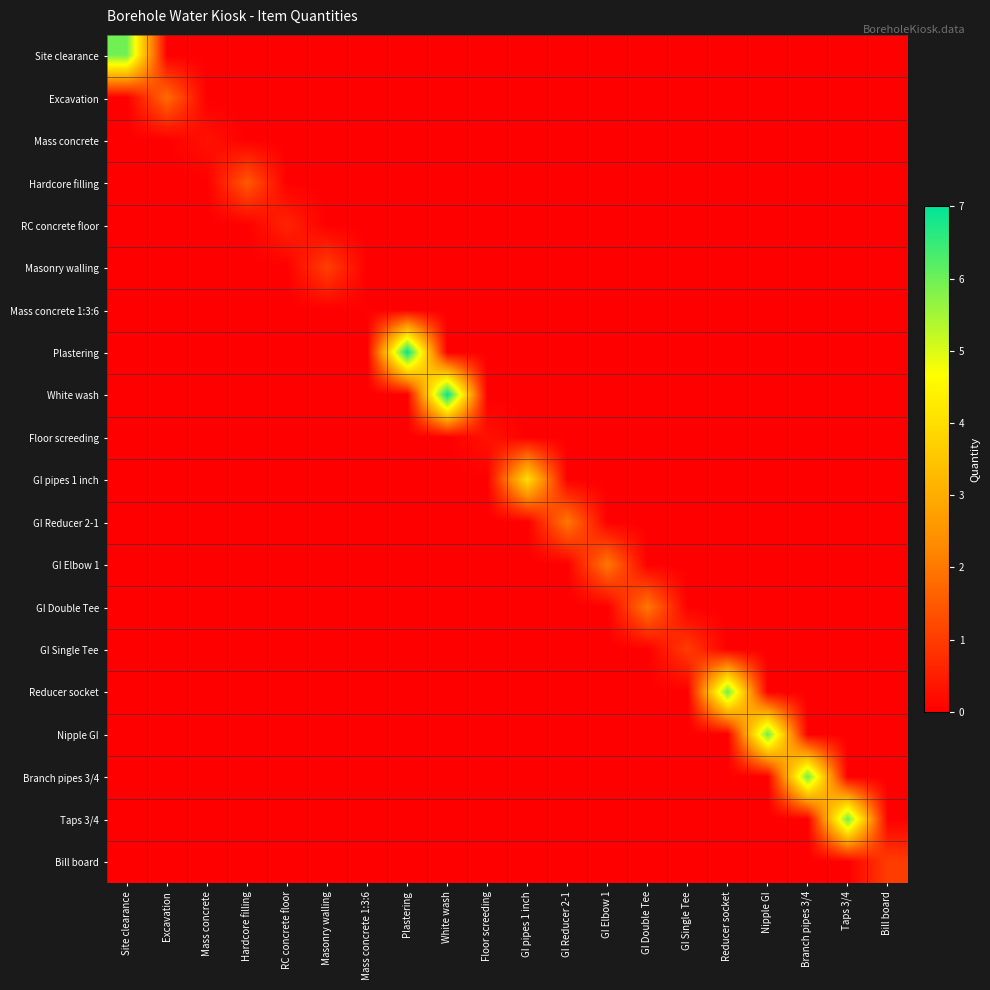

Reading left to right, what are all the values shown in this chart?

Site clearance: Site clearance=5.9	Excavation=0.0	Mass concrete=0.0	Hardcore filling=0.0	RC concrete floor=0.0	Masonry walling=0.0	Mass concrete 1:3:6=0.0	Plastering=0.0	White wash=0.0	Floor screeding=0.0	GI pipes 1 inch=0.0	GI Reducer 2-1=0.0	GI Elbow 1=0.0	GI Double Tee=0.0	GI Single Tee=0.0	Reducer socket=0.0	Nipple GI=0.0	Branch pipes 3/4=0.0	Taps 3/4=0.0	Bill board=0.0
Excavation: Site clearance=0.0	Excavation=1.8	Mass concrete=0.0	Hardcore filling=0.0	RC concrete floor=0.0	Masonry walling=0.0	Mass concrete 1:3:6=0.0	Plastering=0.0	White wash=0.0	Floor screeding=0.0	GI pipes 1 inch=0.0	GI Reducer 2-1=0.0	GI Elbow 1=0.0	GI Double Tee=0.0	GI Single Tee=0.0	Reducer socket=0.0	Nipple GI=0.0	Branch pipes 3/4=0.0	Taps 3/4=0.0	Bill board=0.0
Mass concrete: Site clearance=0.0	Excavation=0.0	Mass concrete=0.3	Hardcore filling=0.0	RC concrete floor=0.0	Masonry walling=0.0	Mass concrete 1:3:6=0.0	Plastering=0.0	White wash=0.0	Floor screeding=0.0	GI pipes 1 inch=0.0	GI Reducer 2-1=0.0	GI Elbow 1=0.0	GI Double Tee=0.0	GI Single Tee=0.0	Reducer socket=0.0	Nipple GI=0.0	Branch pipes 3/4=0.0	Taps 3/4=0.0	Bill board=0.0
Hardcore filling: Site clearance=0.0	Excavation=0.0	Mass concrete=0.0	Hardcore filling=1.5	RC concrete floor=0.0	Masonry walling=0.0	Mass concrete 1:3:6=0.0	Plastering=0.0	White wash=0.0	Floor screeding=0.0	GI pipes 1 inch=0.0	GI Reducer 2-1=0.0	GI Elbow 1=0.0	GI Double Tee=0.0	GI Single Tee=0.0	Reducer socket=0.0	Nipple GI=0.0	Branch pipes 3/4=0.0	Taps 3/4=0.0	Bill board=0.0
RC concrete floor: Site clearance=0.0	Excavation=0.0	Mass concrete=0.0	Hardcore filling=0.0	RC concrete floor=0.6	Masonry walling=0.0	Mass concrete 1:3:6=0.0	Plastering=0.0	White wash=0.0	Floor screeding=0.0	GI pipes 1 inch=0.0	GI Reducer 2-1=0.0	GI Elbow 1=0.0	GI Double Tee=0.0	GI Single Tee=0.0	Reducer socket=0.0	Nipple GI=0.0	Branch pipes 3/4=0.0	Taps 3/4=0.0	Bill board=0.0
Masonry walling: Site clearance=0.0	Excavation=0.0	Mass concrete=0.0	Hardcore filling=0.0	RC concrete floor=0.0	Masonry walling=1.1	Mass concrete 1:3:6=0.0	Plastering=0.0	White wash=0.0	Floor screeding=0.0	GI pipes 1 inch=0.0	GI Reducer 2-1=0.0	GI Elbow 1=0.0	GI Double Tee=0.0	GI Single Tee=0.0	Reducer socket=0.0	Nipple GI=0.0	Branch pipes 3/4=0.0	Taps 3/4=0.0	Bill board=0.0
Mass concrete 1:3:6: Site clearance=0.0	Excavation=0.0	Mass concrete=0.0	Hardcore filling=0.0	RC concrete floor=0.0	Masonry walling=0.0	Mass concrete 1:3:6=0.0	Plastering=0.0	White wash=0.0	Floor screeding=0.0	GI pipes 1 inch=0.0	GI Reducer 2-1=0.0	GI Elbow 1=0.0	GI Double Tee=0.0	GI Single Tee=0.0	Reducer socket=0.0	Nipple GI=0.0	Branch pipes 3/4=0.0	Taps 3/4=0.0	Bill board=0.0
Plastering: Site clearance=0.0	Excavation=0.0	Mass concrete=0.0	Hardcore filling=0.0	RC concrete floor=0.0	Masonry walling=0.0	Mass concrete 1:3:6=0.0	Plastering=7.0	White wash=0.0	Floor screeding=0.0	GI pipes 1 inch=0.0	GI Reducer 2-1=0.0	GI Elbow 1=0.0	GI Double Tee=0.0	GI Single Tee=0.0	Reducer socket=0.0	Nipple GI=0.0	Branch pipes 3/4=0.0	Taps 3/4=0.0	Bill board=0.0
White wash: Site clearance=0.0	Excavation=0.0	Mass concrete=0.0	Hardcore filling=0.0	RC concrete floor=0.0	Masonry walling=0.0	Mass concrete 1:3:6=0.0	Plastering=0.0	White wash=7.0	Floor screeding=0.0	GI pipes 1 inch=0.0	GI Reducer 2-1=0.0	GI Elbow 1=0.0	GI Double Tee=0.0	GI Single Tee=0.0	Reducer socket=0.0	Nipple GI=0.0	Branch pipes 3/4=0.0	Taps 3/4=0.0	Bill board=0.0
Floor screeding: Site clearance=0.0	Excavation=0.0	Mass concrete=0.0	Hardcore filling=0.0	RC concrete floor=0.0	Masonry walling=0.0	Mass concrete 1:3:6=0.0	Plastering=0.0	White wash=0.0	Floor screeding=0.3	GI pipes 1 inch=0.0	GI Reducer 2-1=0.0	GI Elbow 1=0.0	GI Double Tee=0.0	GI Single Tee=0.0	Reducer socket=0.0	Nipple GI=0.0	Branch pipes 3/4=0.0	Taps 3/4=0.0	Bill board=0.0
GI pipes 1 inch: Site clearance=0.0	Excavation=0.0	Mass concrete=0.0	Hardcore filling=0.0	RC concrete floor=0.0	Masonry walling=0.0	Mass concrete 1:3:6=0.0	Plastering=0.0	White wash=0.0	Floor screeding=0.0	GI pipes 1 inch=4.0	GI Reducer 2-1=0.0	GI Elbow 1=0.0	GI Double Tee=0.0	GI Single Tee=0.0	Reducer socket=0.0	Nipple GI=0.0	Branch pipes 3/4=0.0	Taps 3/4=0.0	Bill board=0.0
GI Reducer 2-1: Site clearance=0.0	Excavation=0.0	Mass concrete=0.0	Hardcore filling=0.0	RC concrete floor=0.0	Masonry walling=0.0	Mass concrete 1:3:6=0.0	Plastering=0.0	White wash=0.0	Floor screeding=0.0	GI pipes 1 inch=0.0	GI Reducer 2-1=2.0	GI Elbow 1=0.0	GI Double Tee=0.0	GI Single Tee=0.0	Reducer socket=0.0	Nipple GI=0.0	Branch pipes 3/4=0.0	Taps 3/4=0.0	Bill board=0.0
GI Elbow 1: Site clearance=0.0	Excavation=0.0	Mass concrete=0.0	Hardcore filling=0.0	RC concrete floor=0.0	Masonry walling=0.0	Mass concrete 1:3:6=0.0	Plastering=0.0	White wash=0.0	Floor screeding=0.0	GI pipes 1 inch=0.0	GI Reducer 2-1=0.0	GI Elbow 1=2.0	GI Double Tee=0.0	GI Single Tee=0.0	Reducer socket=0.0	Nipple GI=0.0	Branch pipes 3/4=0.0	Taps 3/4=0.0	Bill board=0.0
GI Double Tee: Site clearance=0.0	Excavation=0.0	Mass concrete=0.0	Hardcore filling=0.0	RC concrete floor=0.0	Masonry walling=0.0	Mass concrete 1:3:6=0.0	Plastering=0.0	White wash=0.0	Floor screeding=0.0	GI pipes 1 inch=0.0	GI Reducer 2-1=0.0	GI Elbow 1=0.0	GI Double Tee=2.0	GI Single Tee=0.0	Reducer socket=0.0	Nipple GI=0.0	Branch pipes 3/4=0.0	Taps 3/4=0.0	Bill board=0.0
GI Single Tee: Site clearance=0.0	Excavation=0.0	Mass concrete=0.0	Hardcore filling=0.0	RC concrete floor=0.0	Masonry walling=0.0	Mass concrete 1:3:6=0.0	Plastering=0.0	White wash=0.0	Floor screeding=0.0	GI pipes 1 inch=0.0	GI Reducer 2-1=0.0	GI Elbow 1=0.0	GI Double Tee=0.0	GI Single Tee=1.0	Reducer socket=0.0	Nipple GI=0.0	Branch pipes 3/4=0.0	Taps 3/4=0.0	Bill board=0.0
Reducer socket: Site clearance=0.0	Excavation=0.0	Mass concrete=0.0	Hardcore filling=0.0	RC concrete floor=0.0	Masonry walling=0.0	Mass concrete 1:3:6=0.0	Plastering=0.0	White wash=0.0	Floor screeding=0.0	GI pipes 1 inch=0.0	GI Reducer 2-1=0.0	GI Elbow 1=0.0	GI Double Tee=0.0	GI Single Tee=0.0	Reducer socket=6.0	Nipple GI=0.0	Branch pipes 3/4=0.0	Taps 3/4=0.0	Bill board=0.0
Nipple GI: Site clearance=0.0	Excavation=0.0	Mass concrete=0.0	Hardcore filling=0.0	RC concrete floor=0.0	Masonry walling=0.0	Mass concrete 1:3:6=0.0	Plastering=0.0	White wash=0.0	Floor screeding=0.0	GI pipes 1 inch=0.0	GI Reducer 2-1=0.0	GI Elbow 1=0.0	GI Double Tee=0.0	GI Single Tee=0.0	Reducer socket=0.0	Nipple GI=6.0	Branch pipes 3/4=0.0	Taps 3/4=0.0	Bill board=0.0
Branch pipes 3/4: Site clearance=0.0	Excavation=0.0	Mass concrete=0.0	Hardcore filling=0.0	RC concrete floor=0.0	Masonry walling=0.0	Mass concrete 1:3:6=0.0	Plastering=0.0	White wash=0.0	Floor screeding=0.0	GI pipes 1 inch=0.0	GI Reducer 2-1=0.0	GI Elbow 1=0.0	GI Double Tee=0.0	GI Single Tee=0.0	Reducer socket=0.0	Nipple GI=0.0	Branch pipes 3/4=6.0	Taps 3/4=0.0	Bill board=0.0
Taps 3/4: Site clearance=0.0	Excavation=0.0	Mass concrete=0.0	Hardcore filling=0.0	RC concrete floor=0.0	Masonry walling=0.0	Mass concrete 1:3:6=0.0	Plastering=0.0	White wash=0.0	Floor screeding=0.0	GI pipes 1 inch=0.0	GI Reducer 2-1=0.0	GI Elbow 1=0.0	GI Double Tee=0.0	GI Single Tee=0.0	Reducer socket=0.0	Nipple GI=0.0	Branch pipes 3/4=0.0	Taps 3/4=6.0	Bill board=0.0
Bill board: Site clearance=0.0	Excavation=0.0	Mass concrete=0.0	Hardcore filling=0.0	RC concrete floor=0.0	Masonry walling=0.0	Mass concrete 1:3:6=0.0	Plastering=0.0	White wash=0.0	Floor screeding=0.0	GI pipes 1 inch=0.0	GI Reducer 2-1=0.0	GI Elbow 1=0.0	GI Double Tee=0.0	GI Single Tee=0.0	Reducer socket=0.0	Nipple GI=0.0	Branch pipes 3/4=0.0	Taps 3/4=0.0	Bill board=1.0